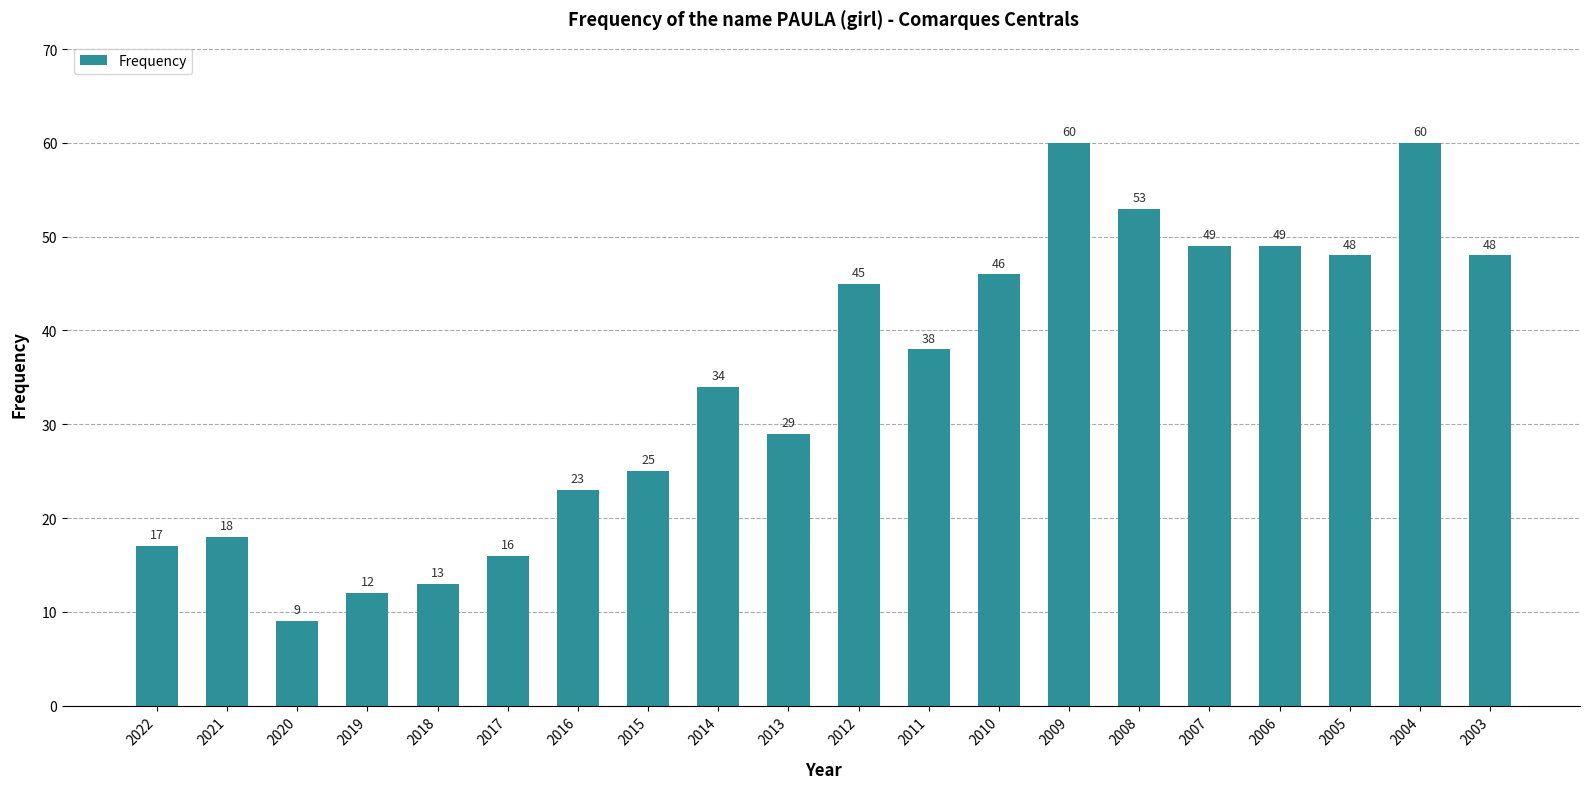

What is the ratio of the value at 2015 to the value at 2011?

0.7